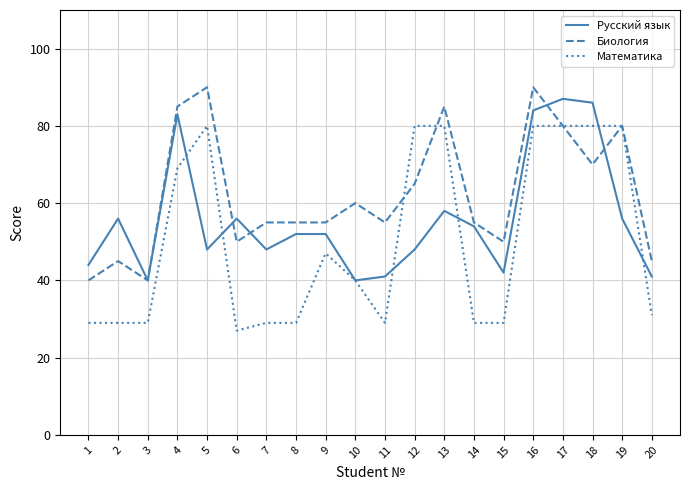

Does the chart display data point markers on the line(s)?

No